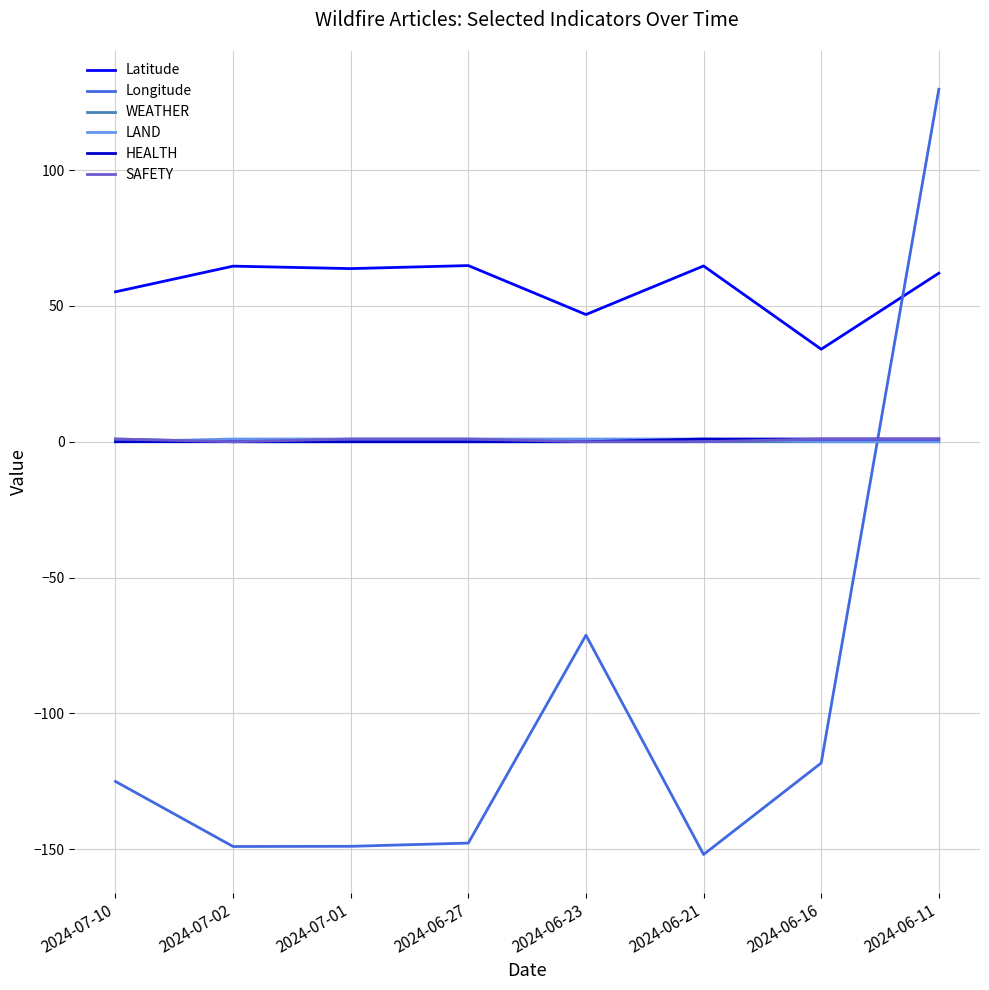

Which series has the largest total across all categories?

Latitude